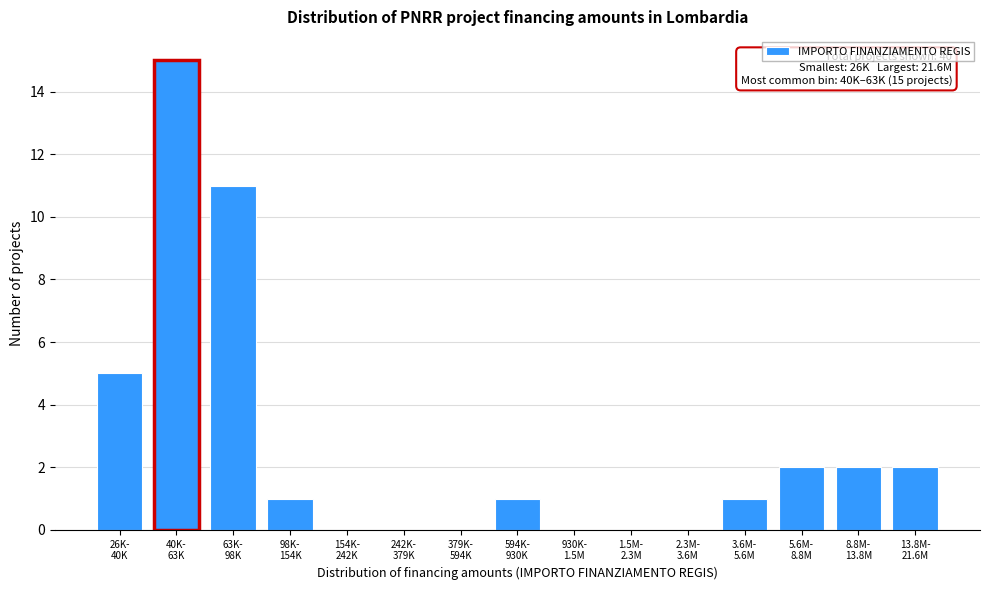

What is the sum of all values?

40